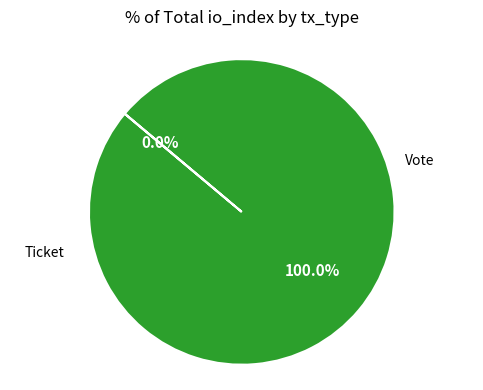

Count the number of slices in the pie.

2